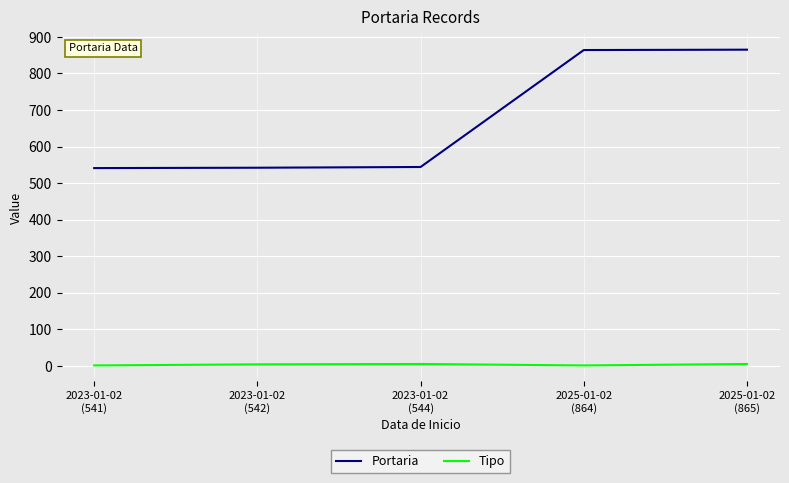

Which series has the widest spread of values?

Portaria